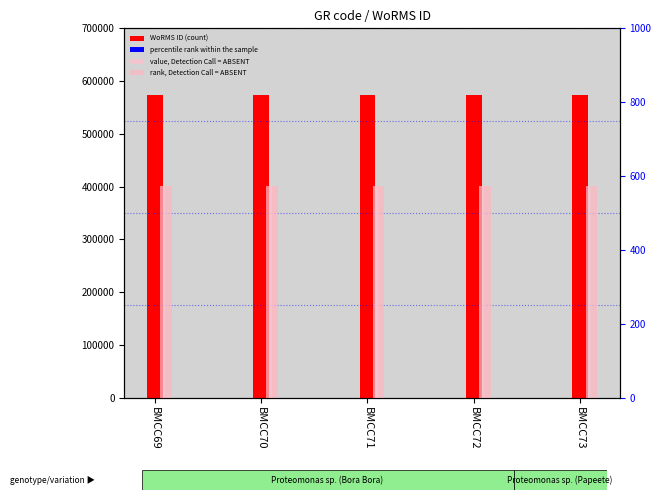

What is the total value across all series at BMCC69?

575103.9